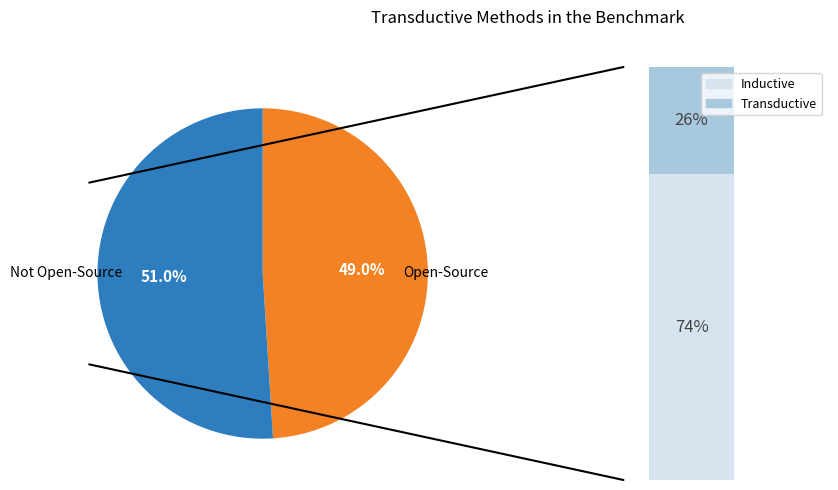

Does any single category account for the majority?

Yes